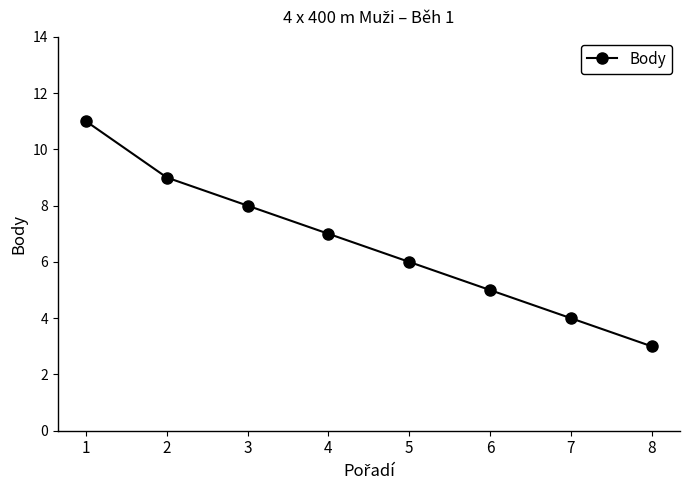

What is the minimum value shown in the chart?

3